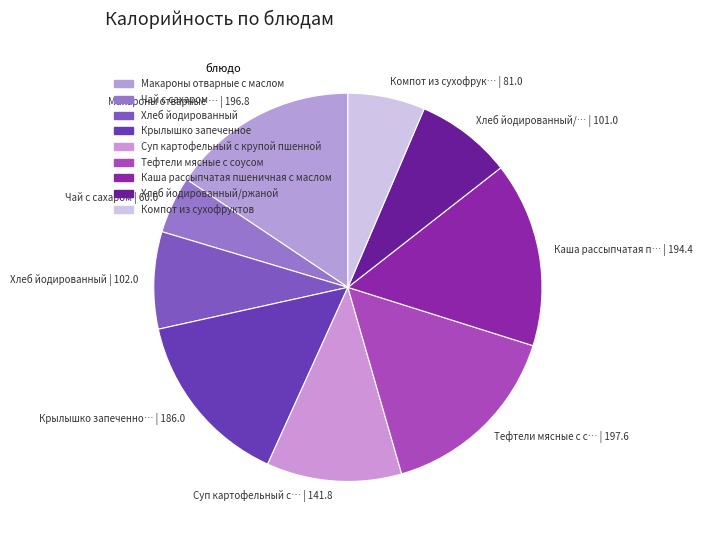

To the nearest percent, what is the average slice percentage?

11%